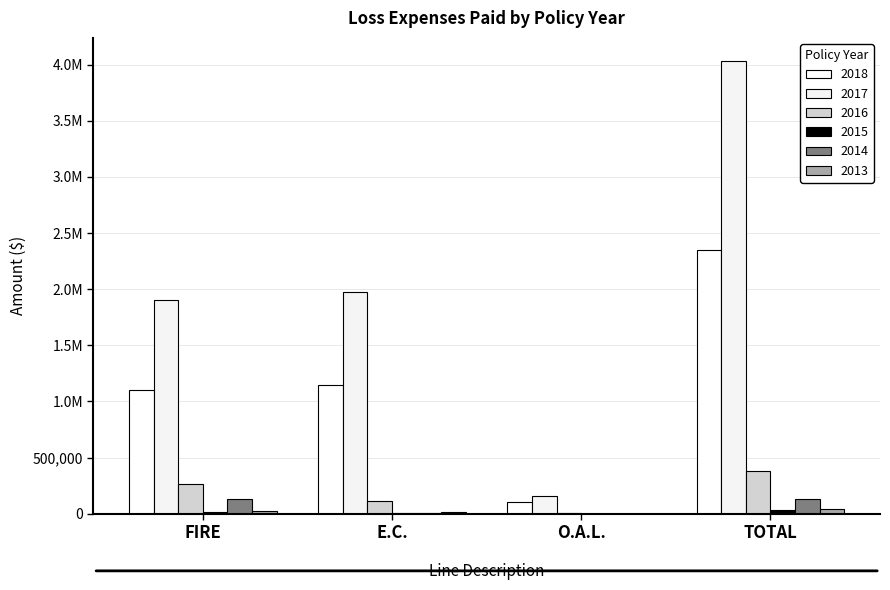

Are the bars horizontal?

No